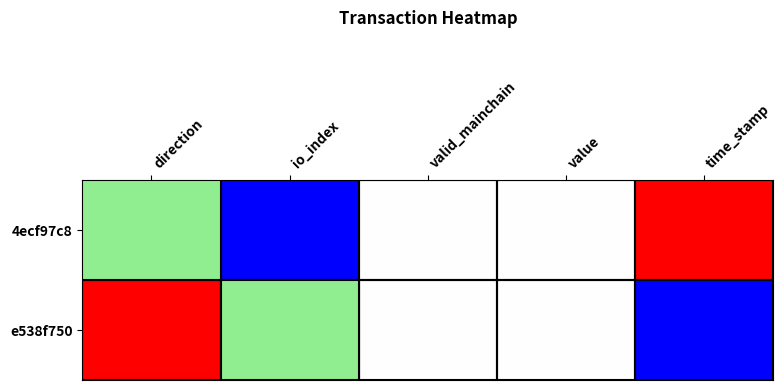

Which category has the lowest value across all series?

direction